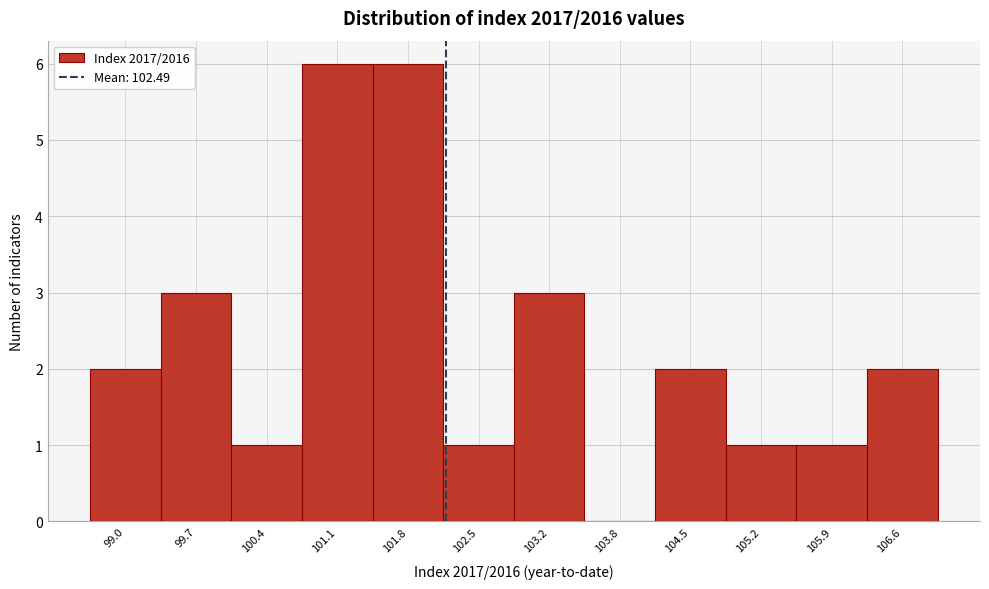

Reading right to left, extract all data points from this chart.

106.6=2	105.9=1	105.2=1	104.5=2	103.8=0	103.2=3	102.5=1	101.8=6	101.1=6	100.4=1	99.7=3	99.0=2